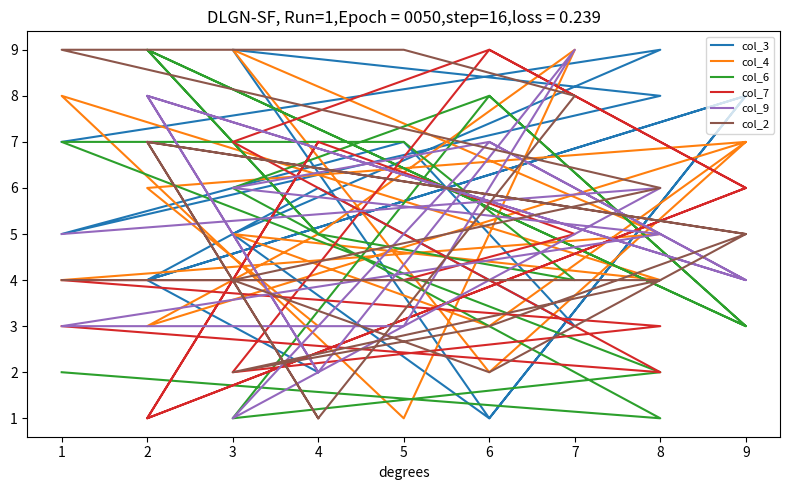

How many interior local peaks does the col_7 series have?

3